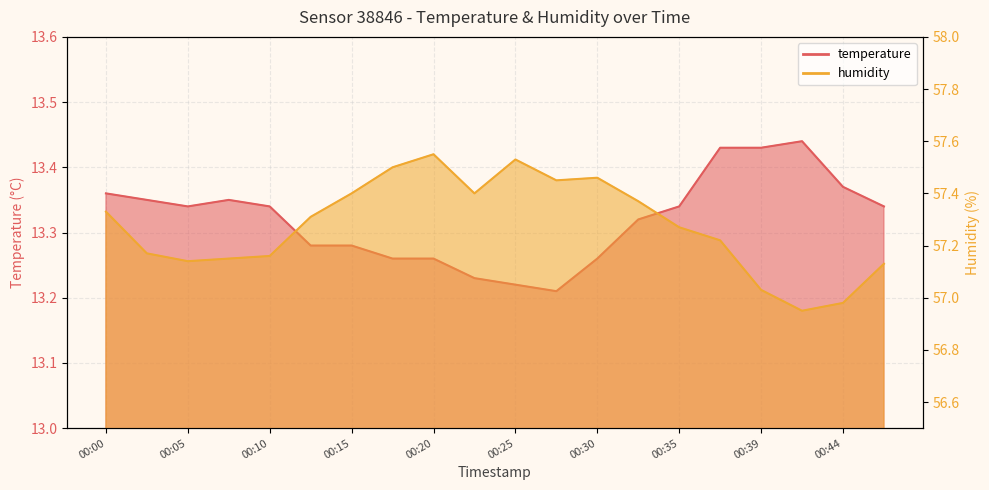

In temperature, how many points are higher than both neighbors (excluding endpoints)?

2